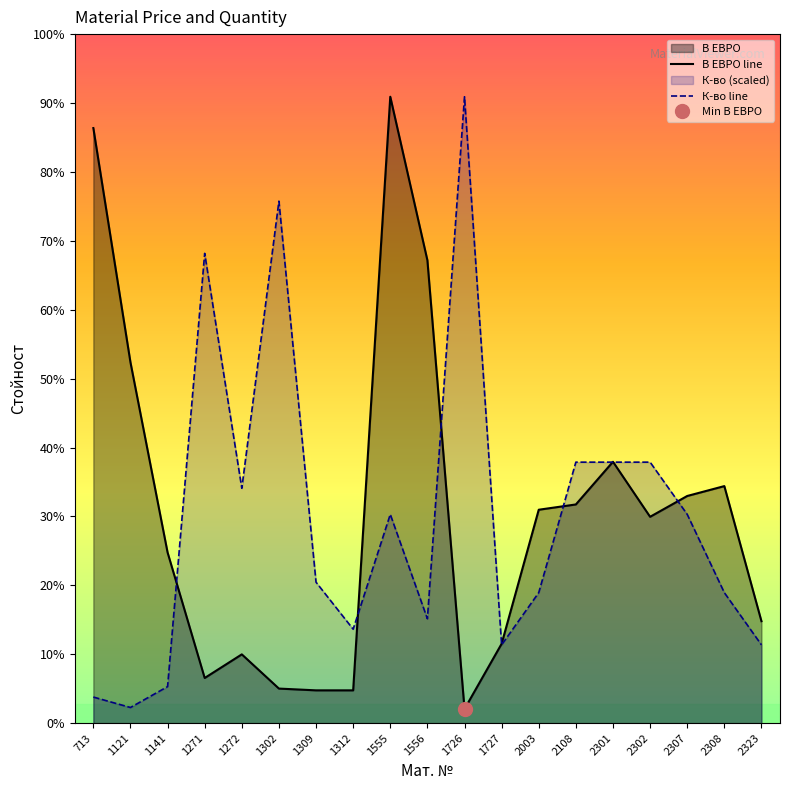

After their last crossing, which series has the higher values: К-во or В ЕВРО?

В ЕВРО